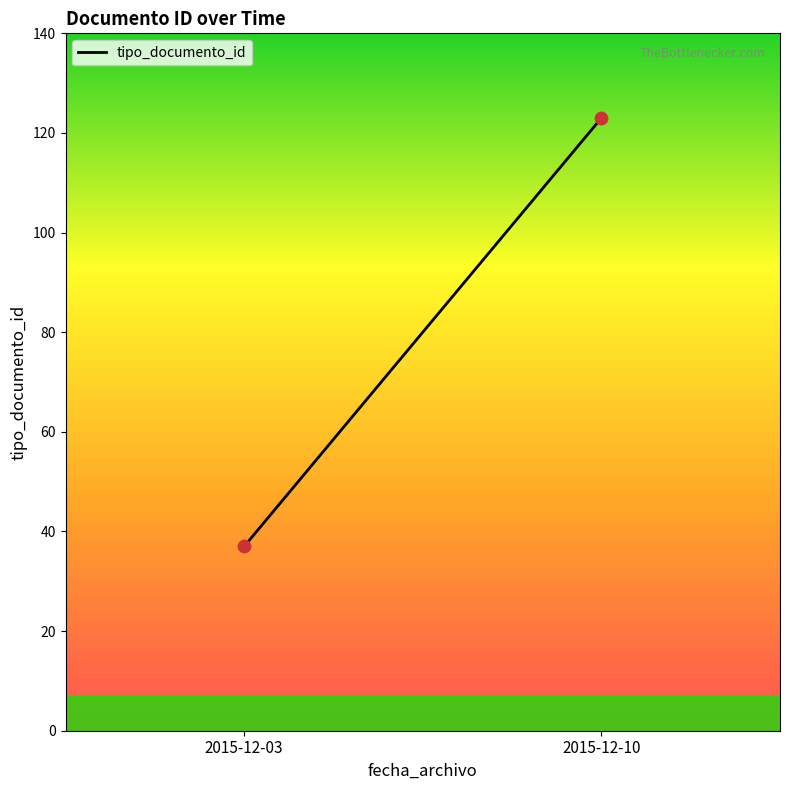

What is the range of Y values (max minus min)?

86